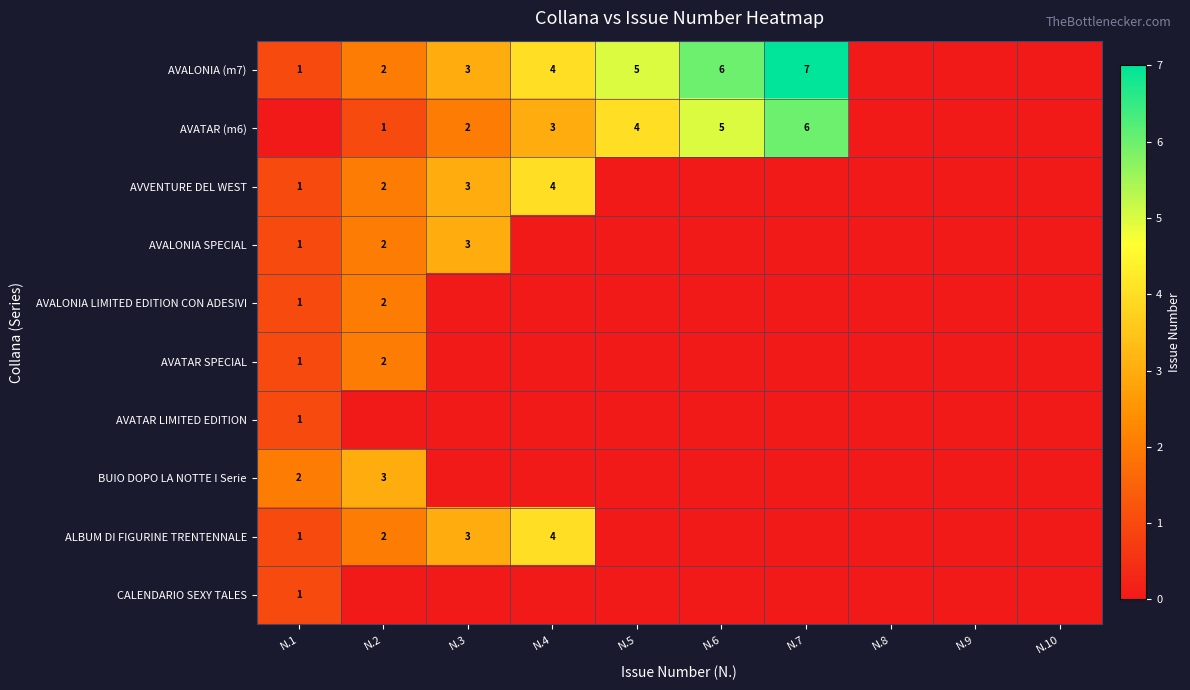

Is it true that AVATAR (m6) equals 2 at N.2?

False